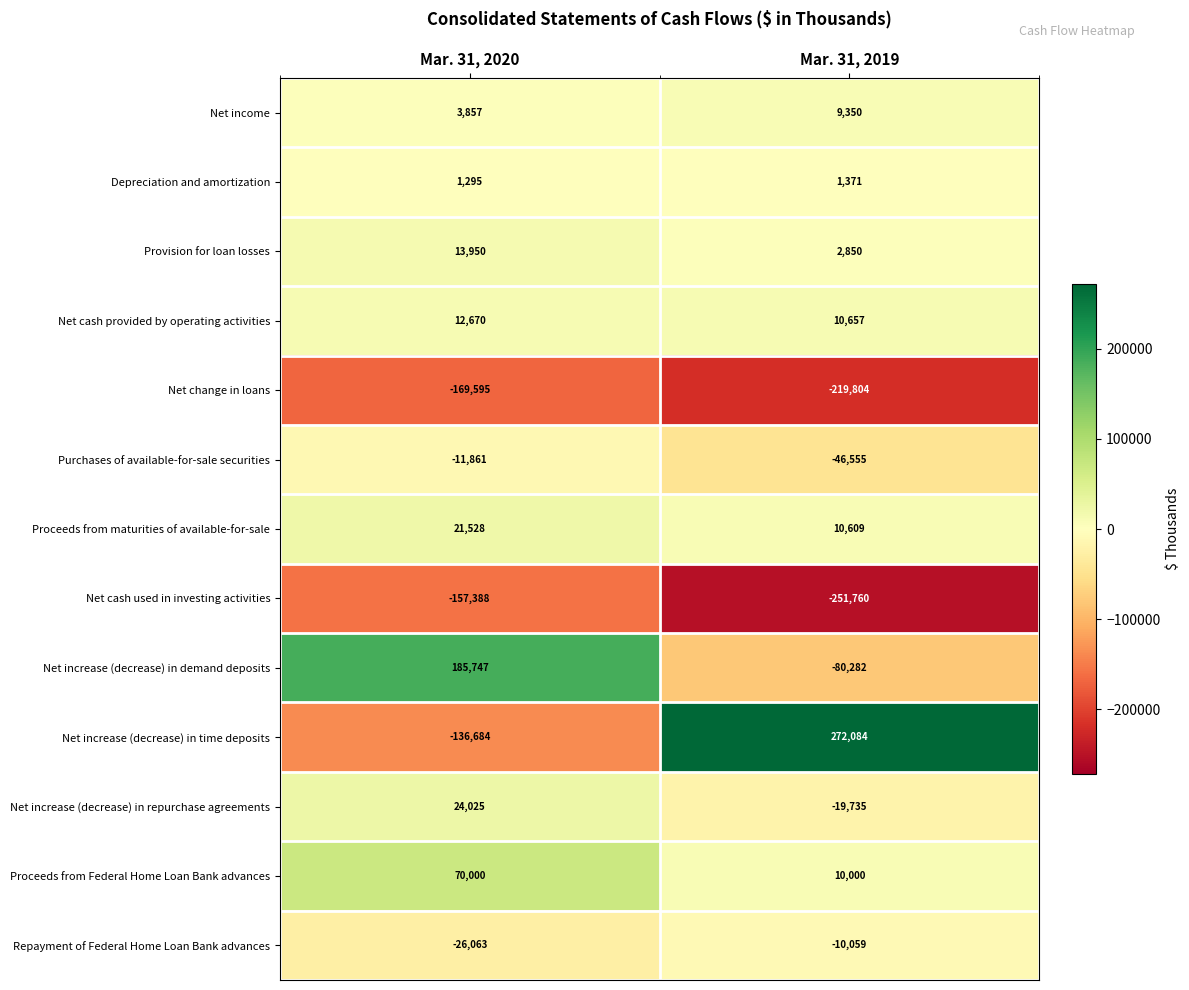

What is the average value of the Net cash used in investing activities series?

-204574